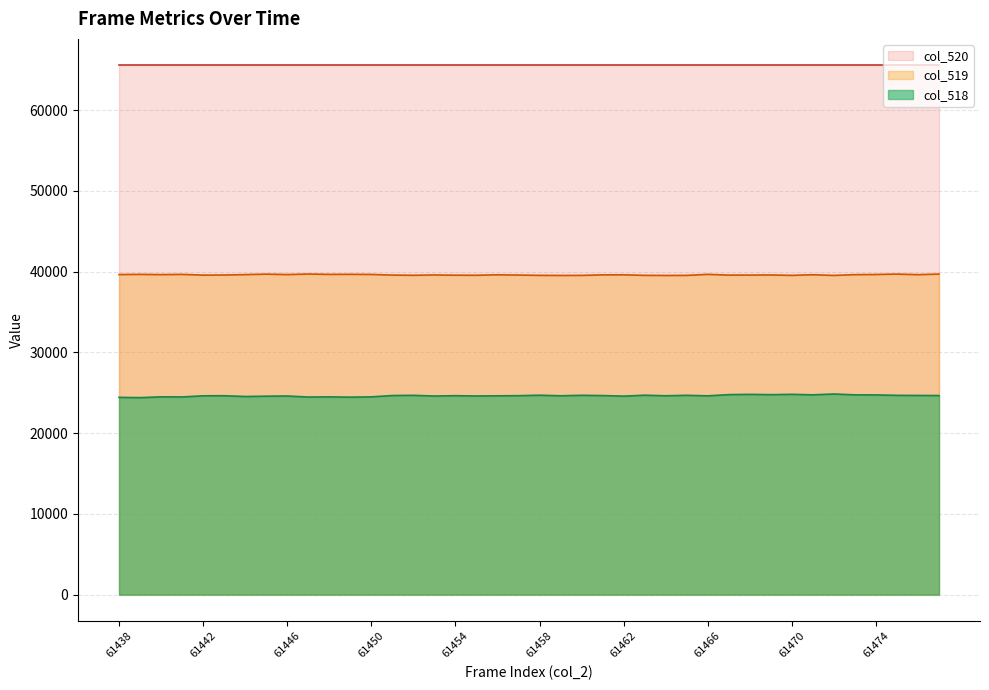

The col_518 series shows 24530 at 61444. True or false?

True